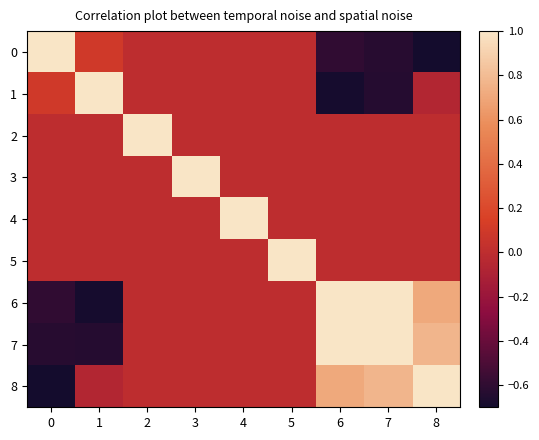

Count the number of data series in this chart.

9